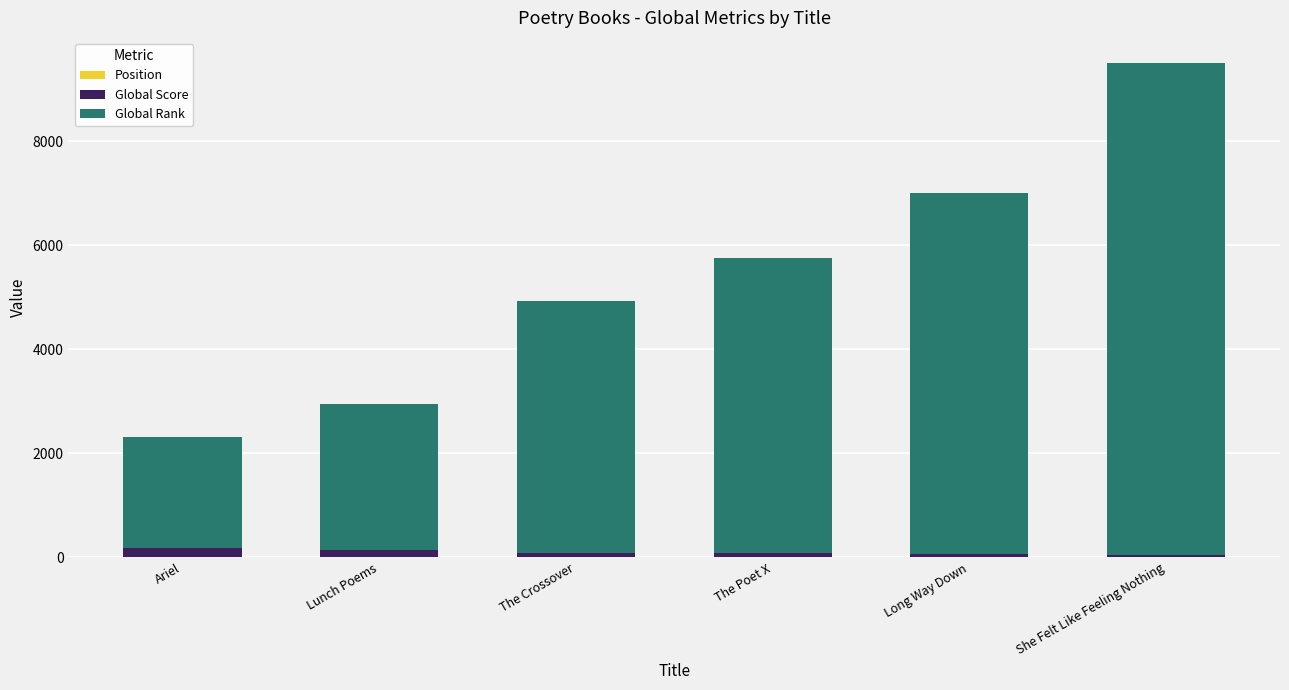

At which category is the sum across all series the highest?

She Felt Like Feeling Nothing